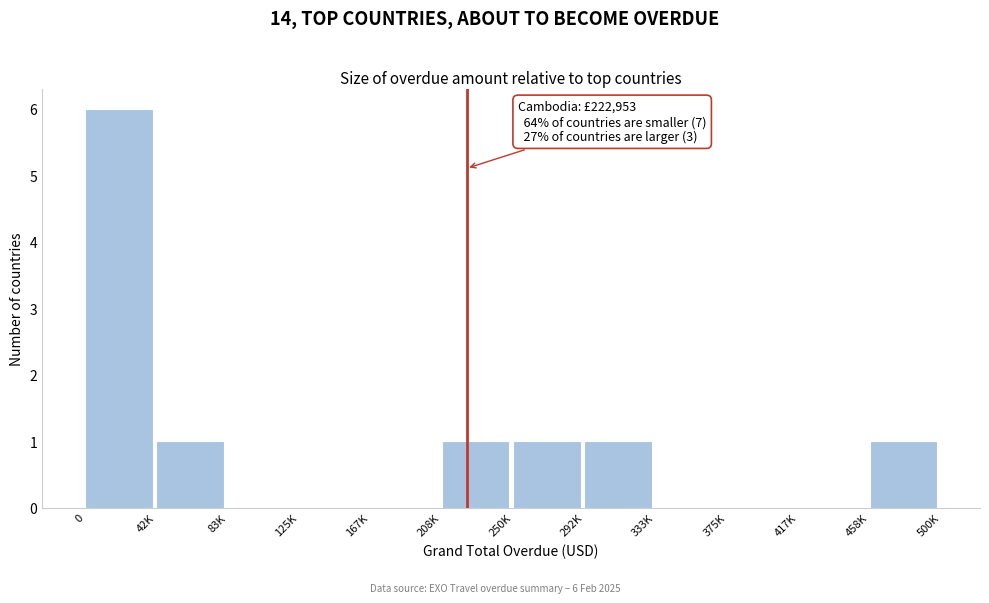

Reading left to right, list all the values displayed in this chart.

0=6	42K=1	83K=0	125K=0	167K=0	208K=1	250K=1	292K=1	333K=0	375K=0	417K=0	458K=1